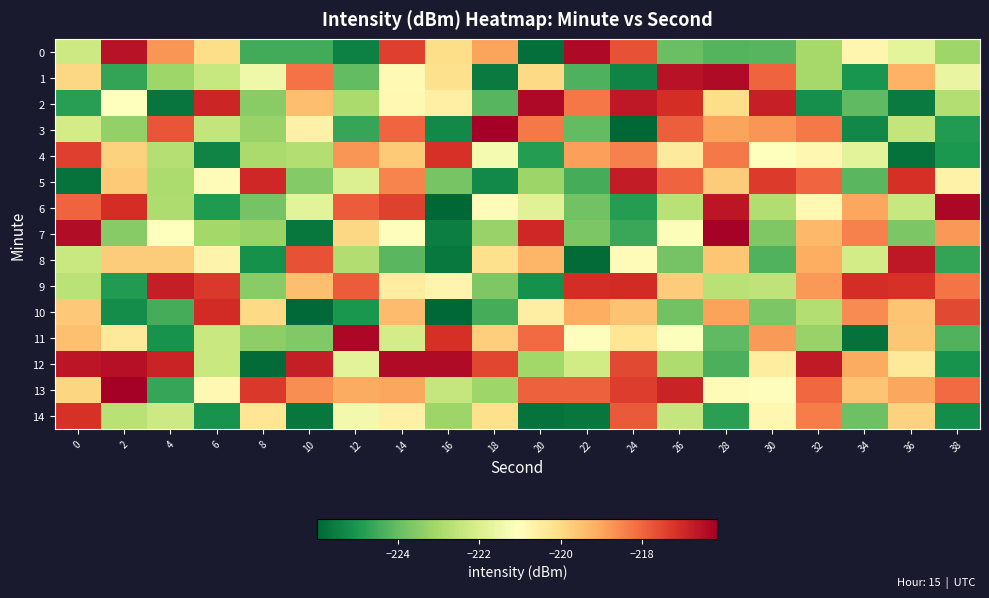

Reading right to left, what are all the values shown in this chart?

0: 38=-223.1	36=-221.7	34=-220.8	32=-223.0	30=-224.2	28=-224.2	26=-223.9	24=-217.7	22=-216.3	20=-225.8	18=-219.0	16=-220.0	14=-217.4	12=-225.5	10=-224.5	8=-224.5	6=-220.1	4=-218.7	2=-216.5	0=-222.3
1: 38=-221.6	36=-219.2	34=-225.1	32=-223.0	30=-218.0	28=-216.4	26=-216.6	24=-225.4	22=-224.3	20=-220.0	18=-225.6	16=-220.1	14=-220.9	12=-224.0	10=-218.2	8=-221.5	6=-222.4	4=-223.1	2=-224.6	0=-219.9
2: 38=-222.8	36=-225.6	34=-224.1	32=-225.2	30=-216.8	28=-220.1	26=-217.1	24=-216.6	22=-218.3	20=-216.3	18=-224.2	16=-220.6	14=-220.8	12=-222.9	10=-219.4	8=-223.5	6=-216.9	4=-225.7	2=-221.1	0=-224.8
3: 38=-224.9	36=-222.5	34=-225.3	32=-218.3	30=-218.8	28=-219.0	26=-217.9	24=-226.0	22=-224.1	20=-218.3	18=-216.2	16=-225.3	14=-218.0	12=-224.6	10=-220.6	8=-223.2	6=-222.5	4=-217.8	2=-223.3	0=-222.2
4: 38=-225.0	36=-225.8	34=-221.8	32=-220.8	30=-221.1	28=-218.3	26=-220.4	24=-218.4	22=-218.9	20=-224.8	18=-221.3	16=-217.2	14=-219.7	12=-218.7	10=-222.8	8=-222.9	6=-225.4	4=-222.7	2=-219.8	0=-217.4
5: 38=-220.6	36=-217.1	34=-224.2	32=-218.0	30=-217.3	28=-219.7	26=-218.0	24=-216.7	22=-224.4	20=-223.1	18=-225.3	16=-223.8	14=-218.5	12=-221.9	10=-223.5	8=-217.0	6=-221.0	4=-222.9	2=-219.7	0=-225.7
6: 38=-216.3	36=-222.4	34=-219.0	32=-220.9	30=-222.8	28=-216.6	26=-222.7	24=-224.8	22=-223.8	20=-221.9	18=-220.9	16=-226.0	14=-217.4	12=-217.9	10=-221.8	8=-223.8	6=-224.9	4=-222.9	2=-217.1	0=-218.0
7: 38=-218.8	36=-223.7	34=-218.4	32=-219.3	30=-223.6	28=-216.2	26=-221.1	24=-224.6	22=-223.6	20=-217.0	18=-223.3	16=-225.5	14=-221.0	12=-219.9	10=-225.7	8=-223.2	6=-223.0	4=-221.1	2=-223.5	0=-216.4
8: 38=-224.7	36=-216.7	34=-222.2	32=-219.1	30=-224.3	28=-219.6	26=-223.8	24=-220.9	22=-225.9	20=-219.3	18=-220.1	16=-225.6	14=-224.2	12=-222.8	10=-217.7	8=-225.1	6=-220.7	4=-219.7	2=-219.7	0=-222.4
9: 38=-218.2	36=-217.2	34=-217.1	32=-218.8	30=-222.5	28=-222.7	26=-219.7	24=-217.0	22=-217.1	20=-225.1	18=-223.6	16=-220.7	14=-220.5	12=-217.9	10=-219.4	8=-223.5	6=-217.3	4=-216.8	2=-224.9	0=-222.6
10: 38=-217.5	36=-219.5	34=-218.6	32=-222.8	30=-223.7	28=-218.9	26=-223.8	24=-219.5	22=-219.1	20=-220.6	18=-224.4	16=-226.0	14=-219.4	12=-225.0	10=-225.9	8=-220.0	6=-217.1	4=-224.4	2=-225.2	0=-219.6
11: 38=-224.3	36=-219.6	34=-225.8	32=-223.2	30=-218.8	28=-224.1	26=-221.1	24=-220.3	22=-221.0	20=-218.1	18=-219.7	16=-217.1	14=-222.1	12=-216.3	10=-223.6	8=-223.4	6=-222.4	4=-225.1	2=-220.4	0=-219.5
12: 38=-225.1	36=-220.3	34=-219.1	32=-216.7	30=-220.5	28=-224.3	26=-222.9	24=-217.5	22=-222.2	20=-223.1	18=-217.5	16=-216.4	14=-216.4	12=-221.8	10=-216.8	8=-225.9	6=-222.3	4=-216.9	2=-216.5	0=-216.6
13: 38=-218.1	36=-219.0	34=-219.5	32=-218.1	30=-221.0	28=-220.9	26=-216.9	24=-217.4	22=-217.9	20=-217.9	18=-223.1	16=-222.4	14=-219.0	12=-219.1	10=-218.6	8=-217.3	6=-220.9	4=-224.6	2=-216.1	0=-219.9
14: 38=-225.2	36=-219.8	34=-223.9	32=-218.3	30=-220.8	28=-224.8	26=-222.4	24=-217.8	22=-225.7	20=-225.7	18=-220.1	16=-223.2	14=-220.6	12=-221.4	10=-225.7	8=-220.3	6=-225.1	4=-222.3	2=-222.7	0=-217.1